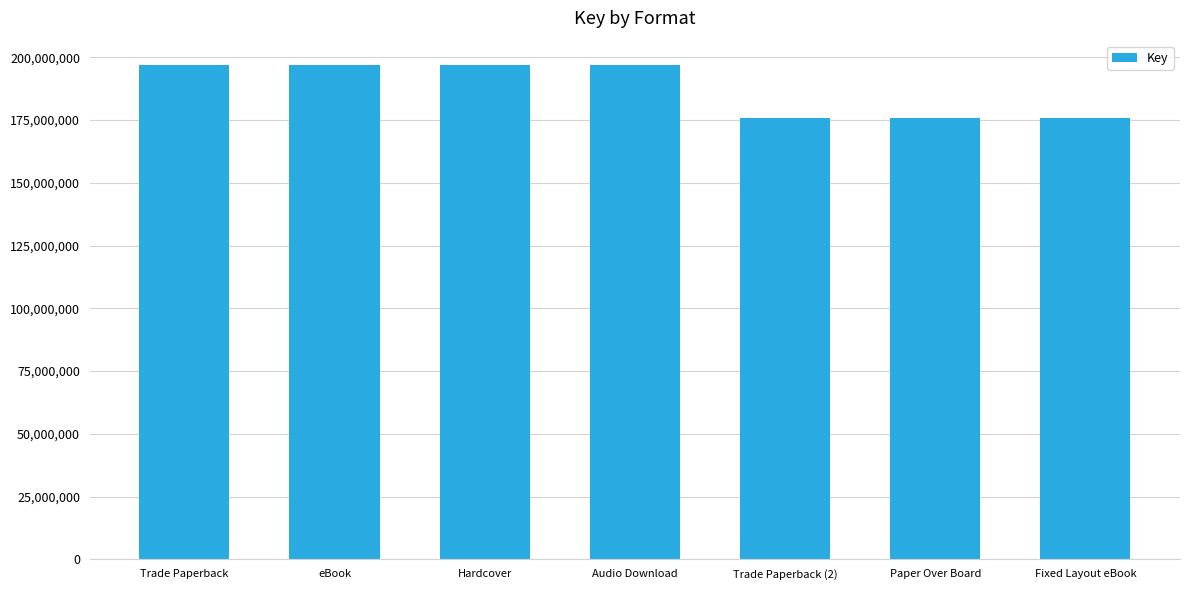

Reading right to left, what are all the values shown in this chart?

Fixed Layout eBook=175693534	Paper Over Board=175693534	Trade Paperback (2)=175693534	Audio Download=196751123	Hardcover=196751123	eBook=196751123	Trade Paperback=196751123